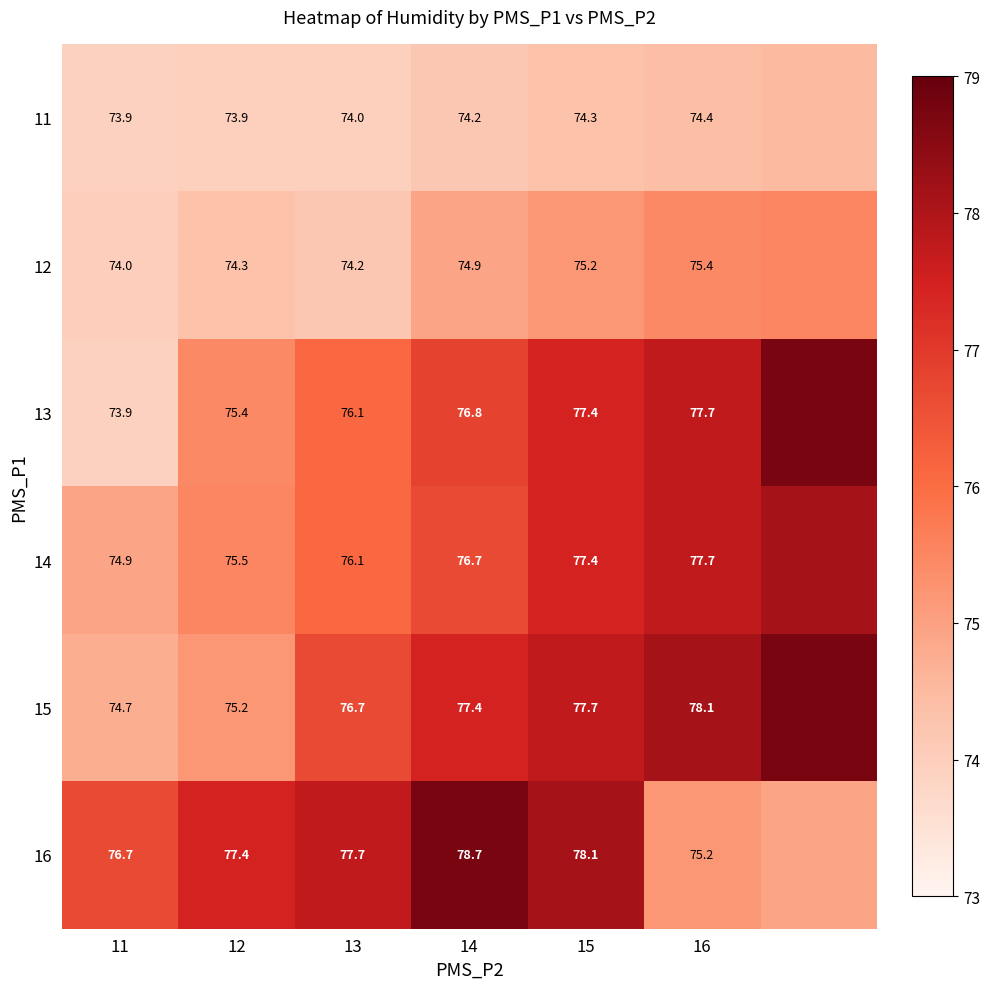

Is the value of 15 at 14 greater than the value of 12 at 16?

Yes